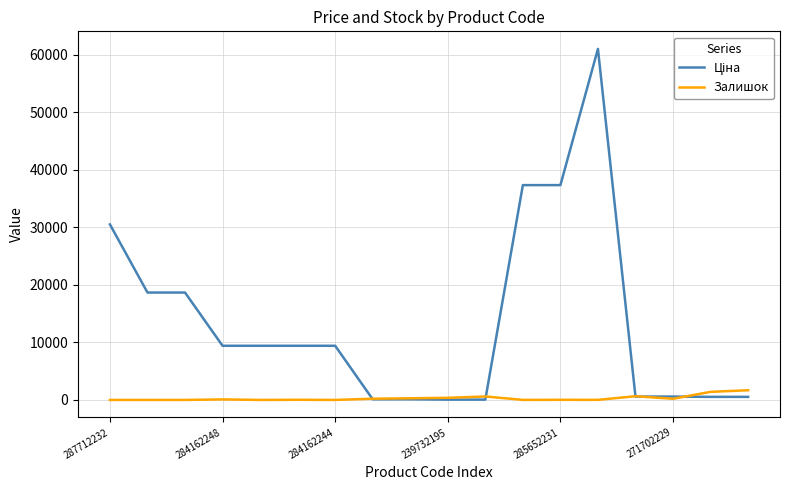

How many lines are shown in the chart?

2